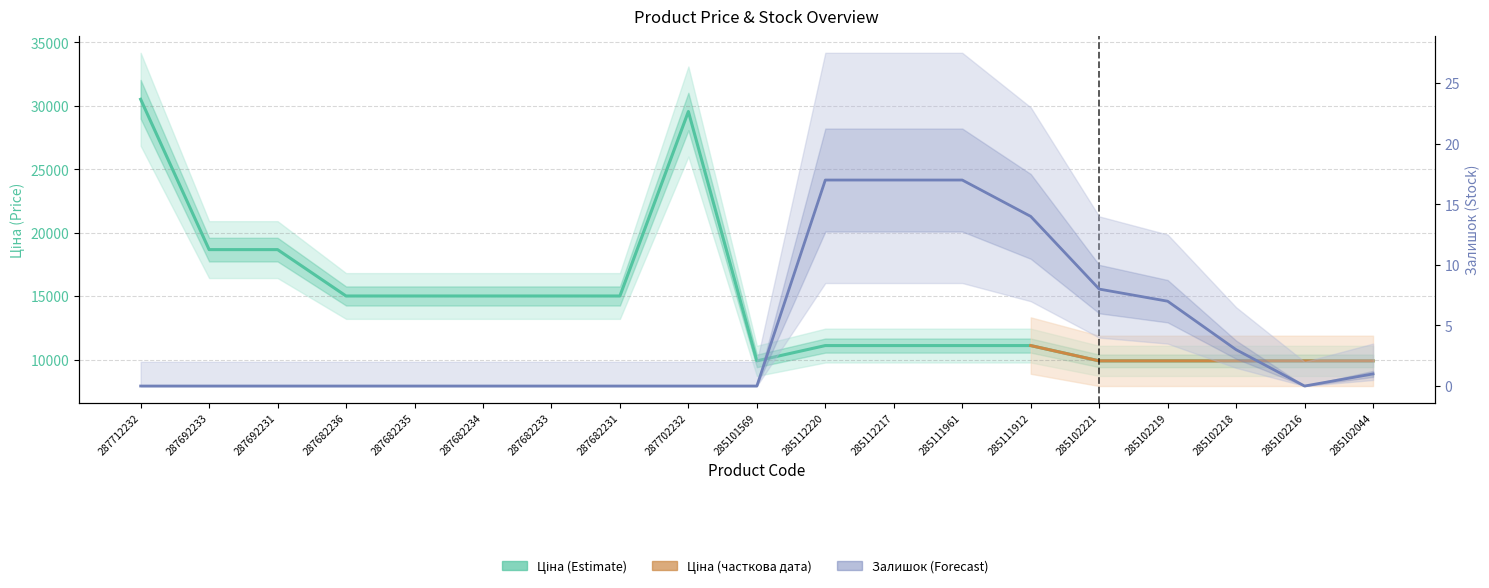

The Залишок series shows 4.4 at 285111961. True or false?

False